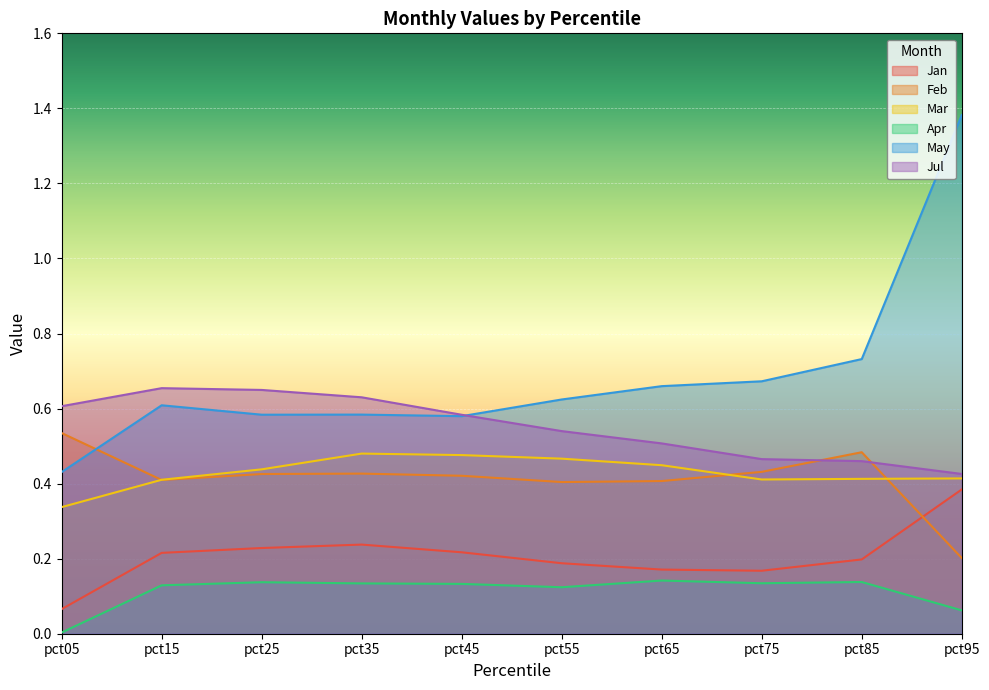

Which series has the largest total across all categories?

May